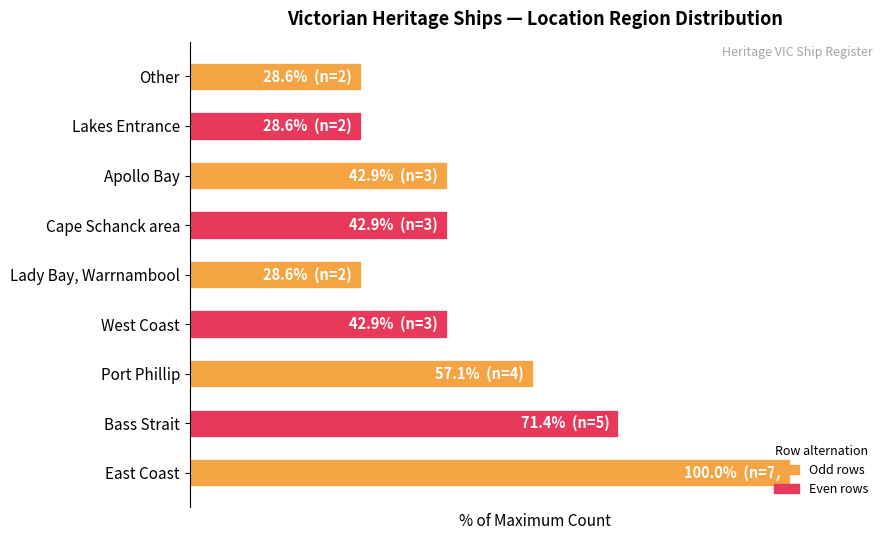

Does the chart contain any negative values?

No